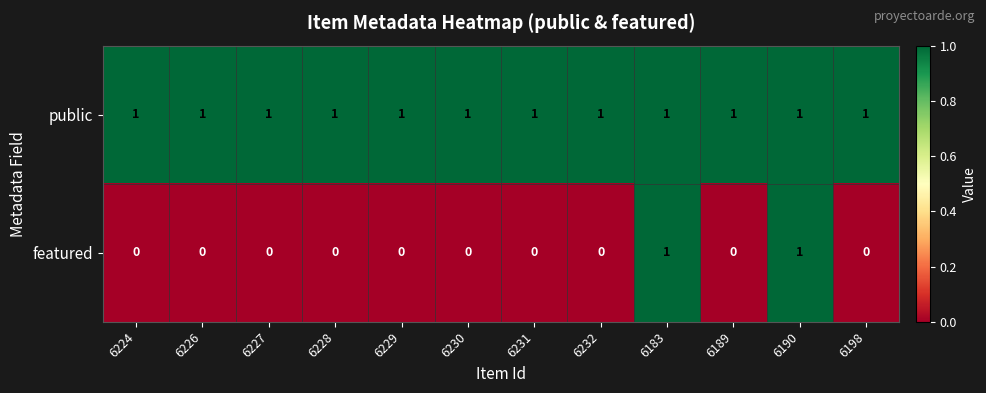

Which series has the largest range (max minus min)?

featured